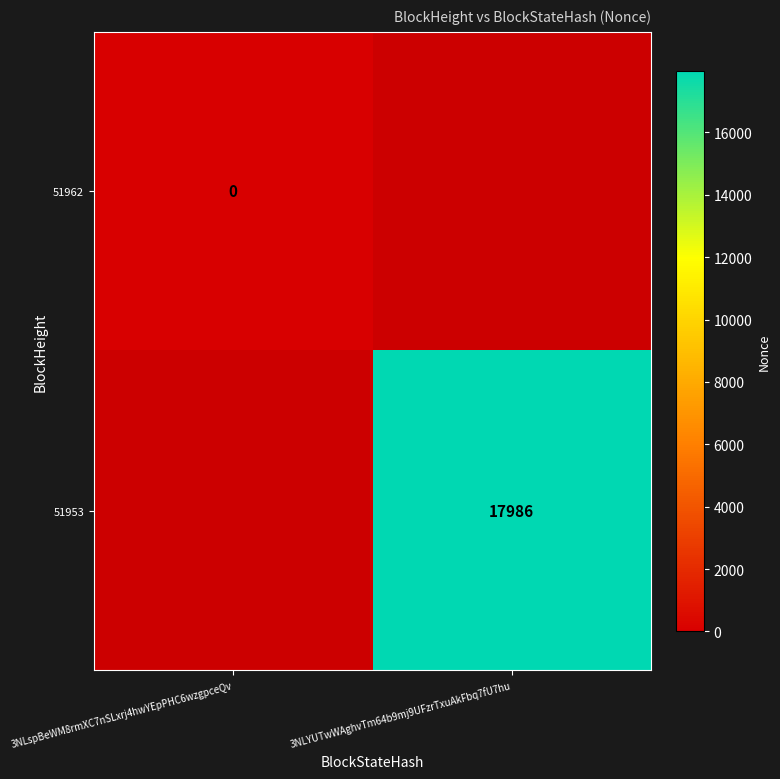

List the labels in order of 51953 value, largest first.

3NLspBeWM8rmXC7nSLxrj4hwYEpPHC6wzgpceQv, 3NLYUTwWAghvTm64b9mj9UFzrTxuAkFbq7fU7hu